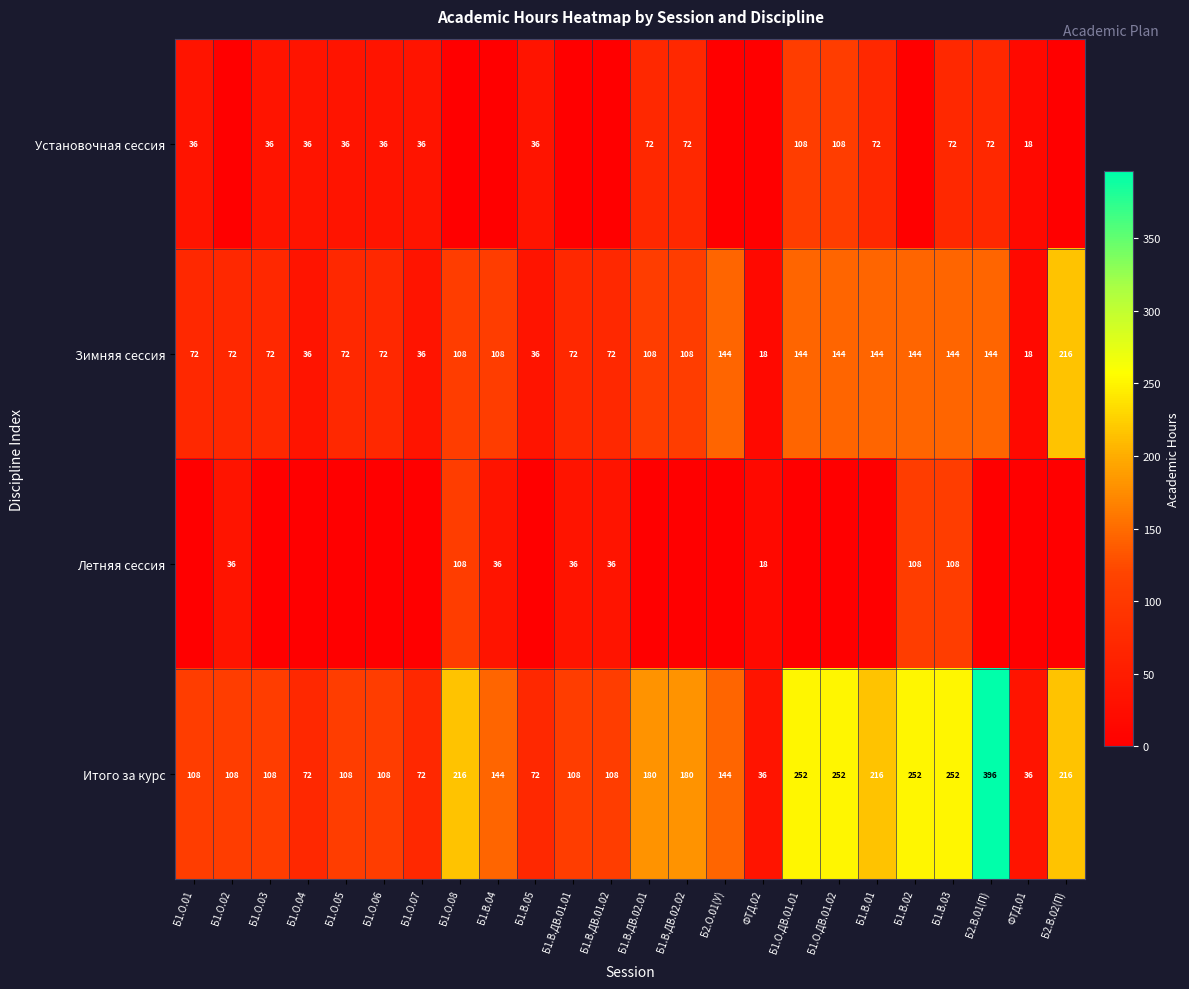

What is the sum of the Зимняя сессия values at Б1.В.01 and Б1.О.07?

180